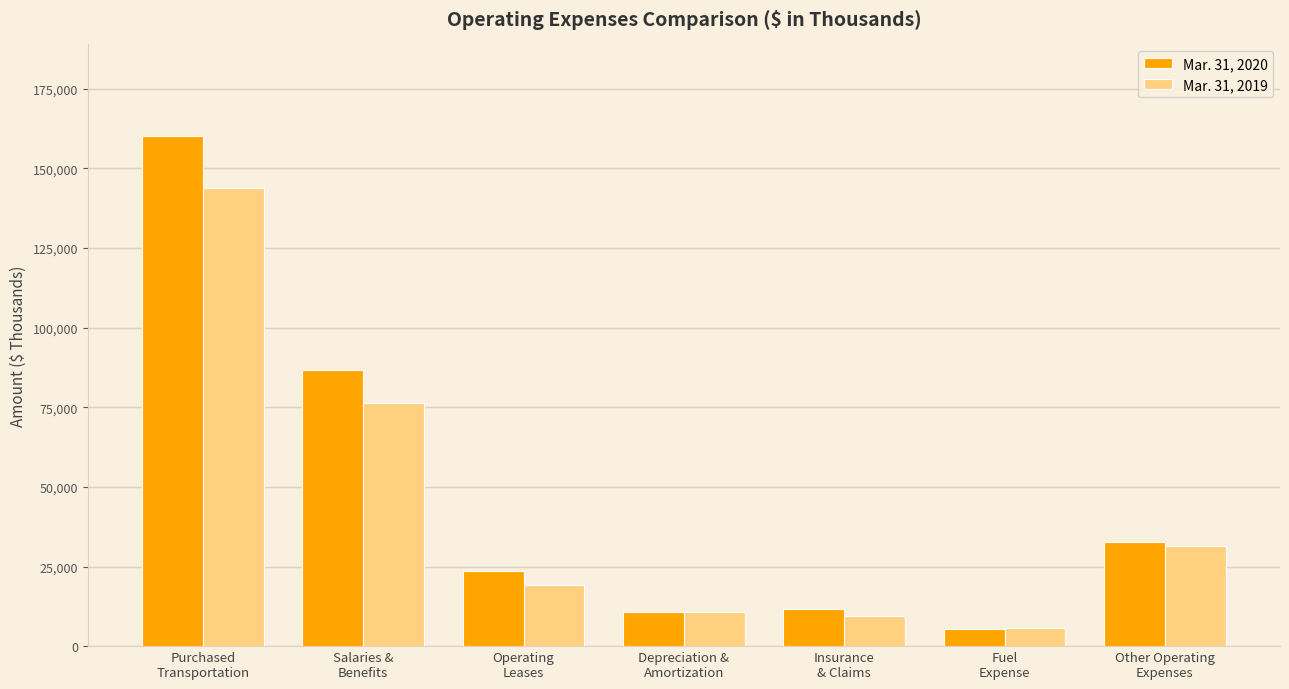

What is the difference between the second highest and minimum values in the Mar. 31, 2019 series?

70754